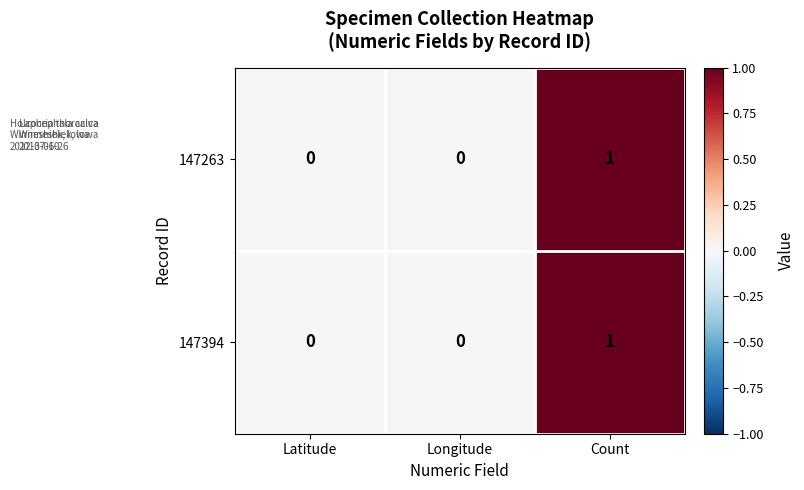

At which category is the sum across all series the highest?

Count